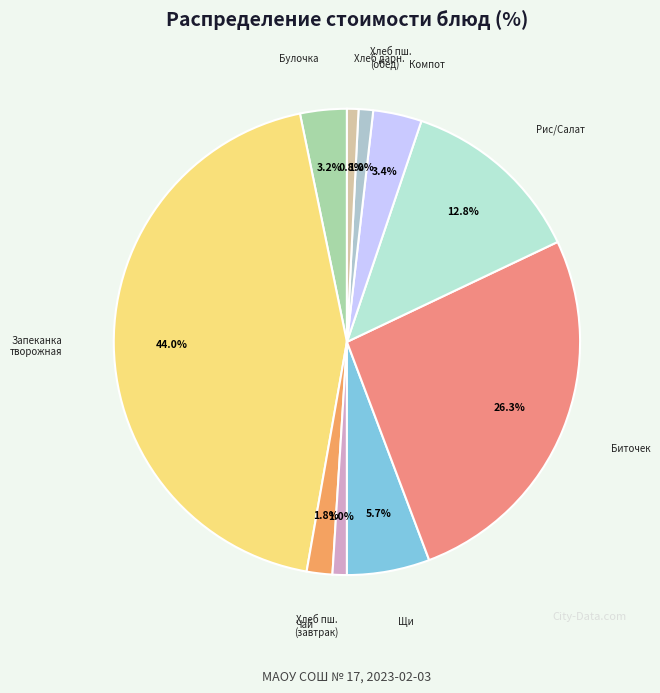

What is the smallest slice in the pie chart?

Хлеб дарницкий